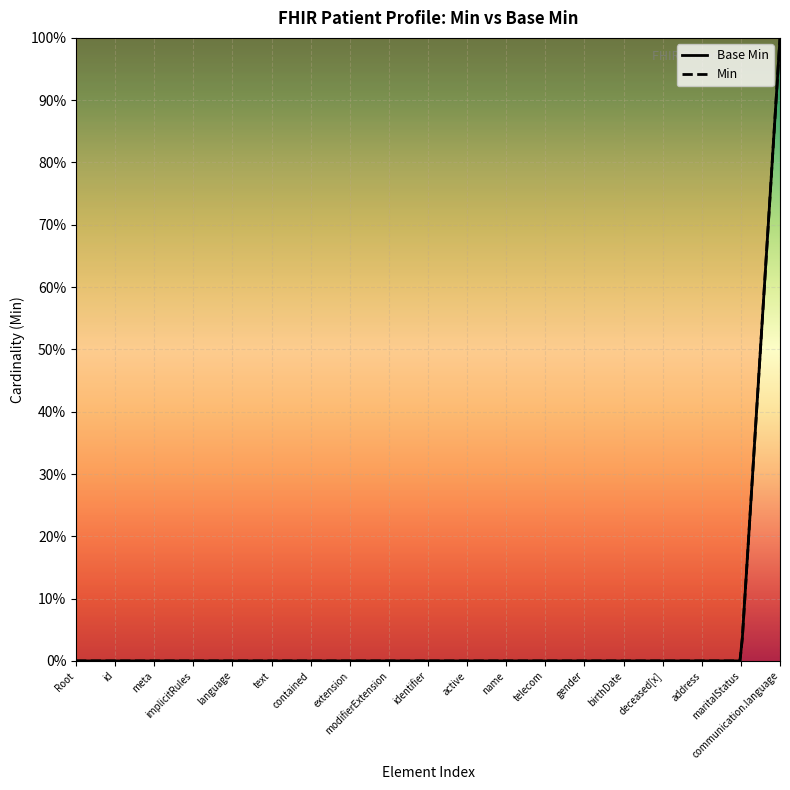

Is it true that Min equals 0 at Patient.active?

True